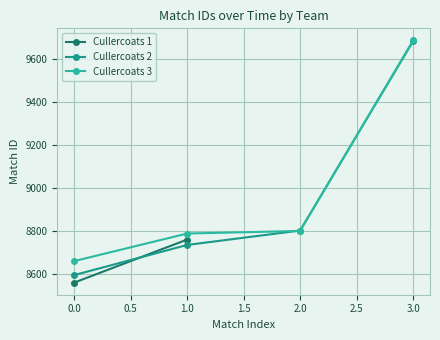

After their last crossing, which series has the higher values: Cullercoats 2 or Cullercoats 3?

Cullercoats 3